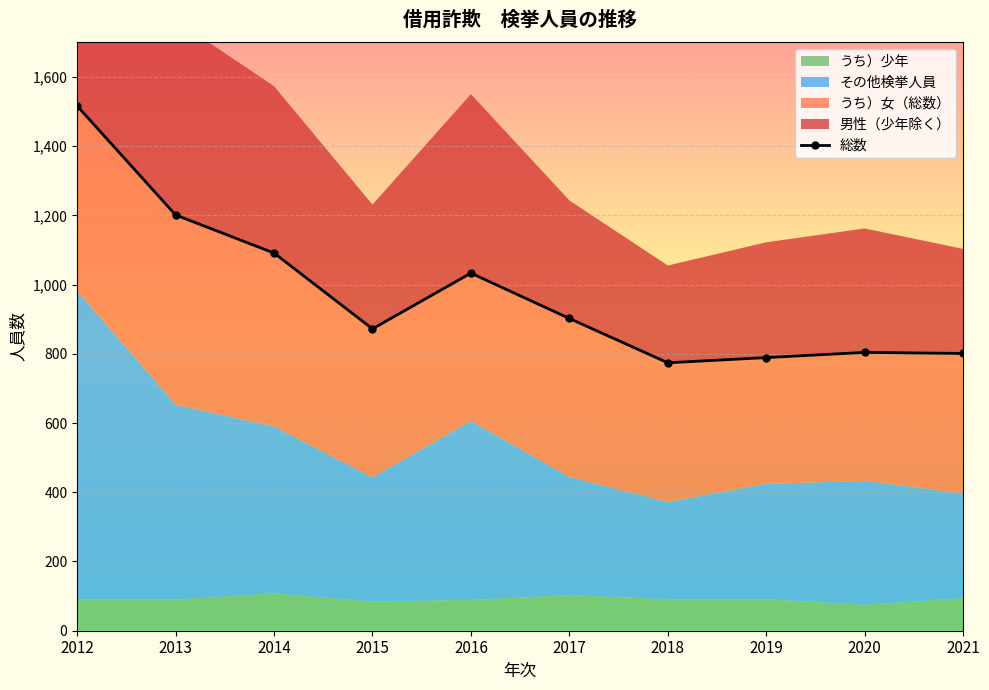

Approximately how many times larger is the value at 2020 compared to 2012?

0.5